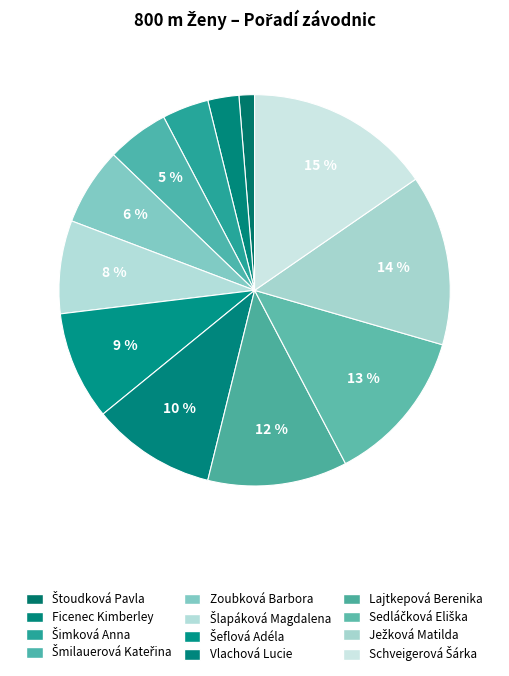

How many segments does this pie chart have?

12